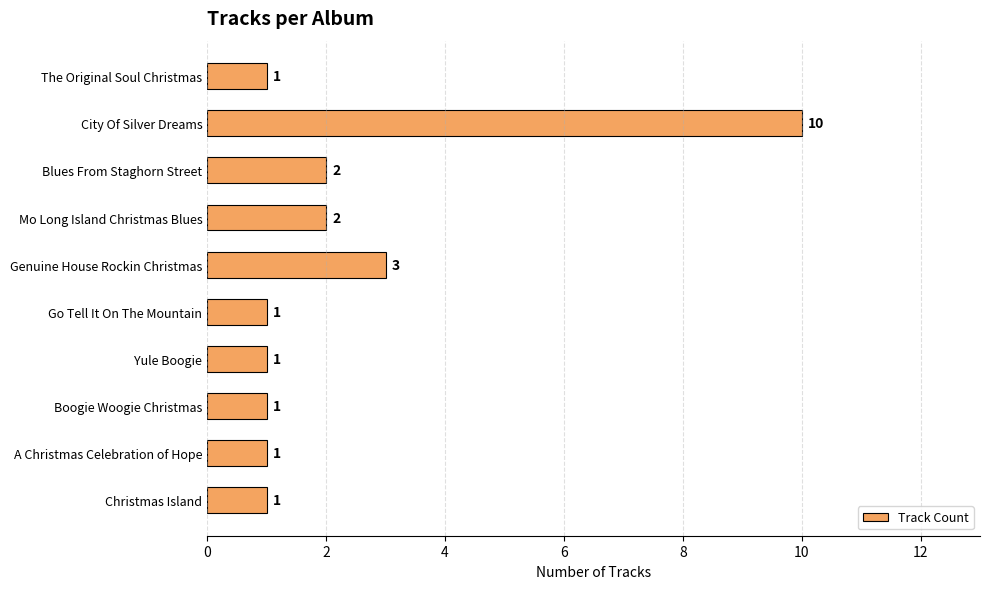

Reading bottom to top, what are all the values shown in this chart?

1	1	1	1	1	3	2	2	10	1